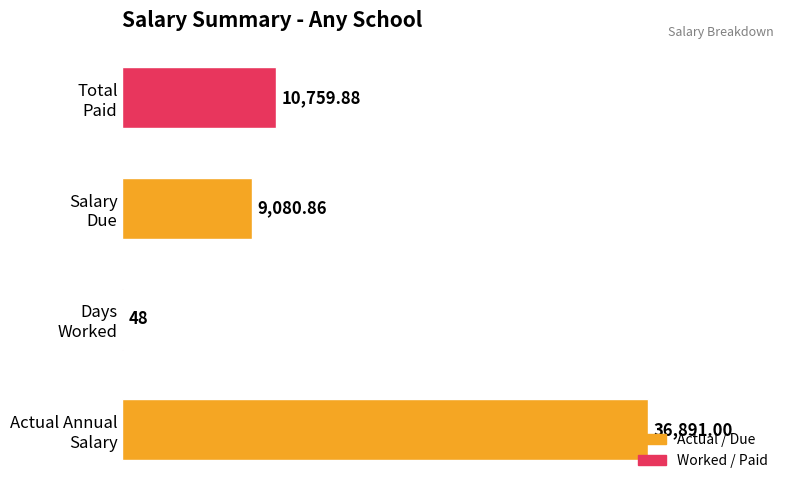

What is the sum of all values?

56779.7